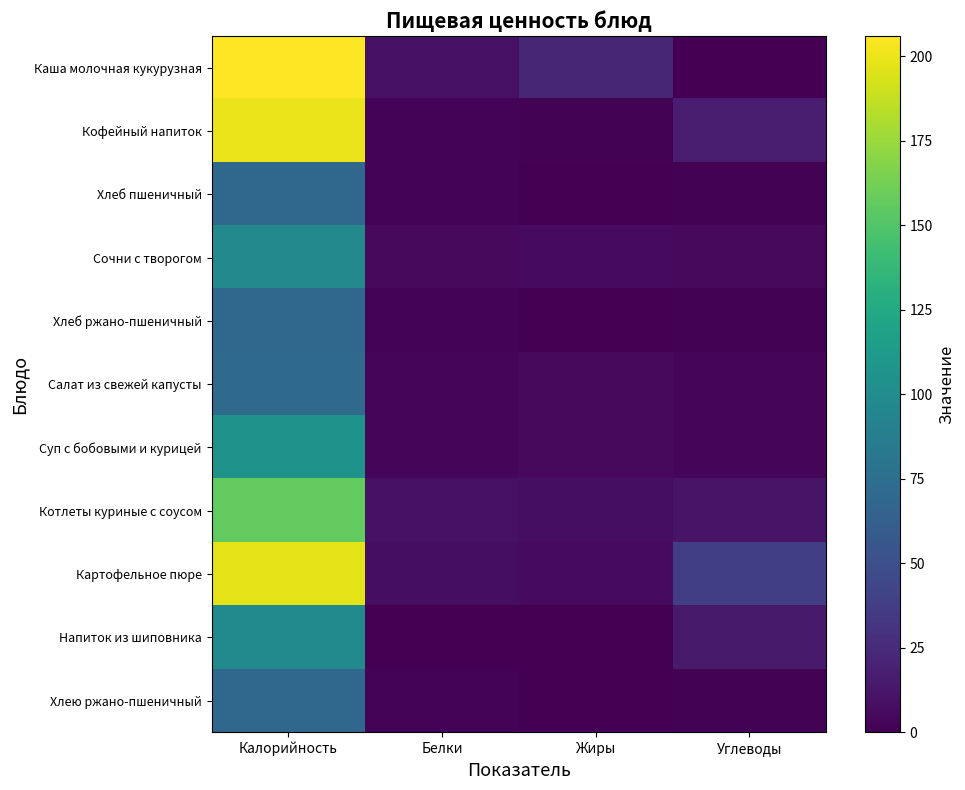

What is the difference between the highest and lowest values at Углеводы?

38.0